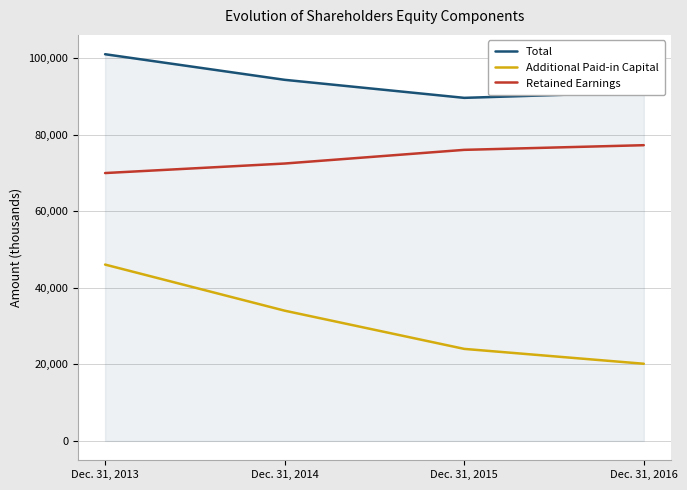

What is the highest value of the Total series?

101088